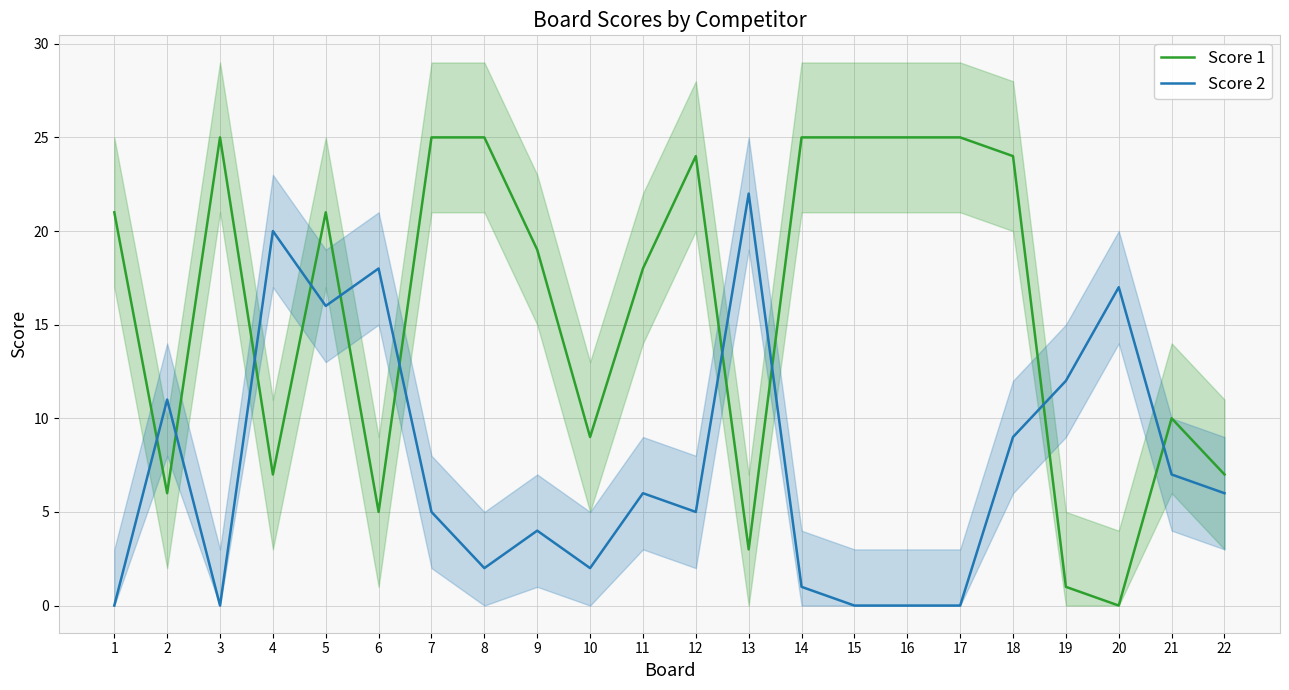

Is it true that Score 1 equals 18 at 11?

True